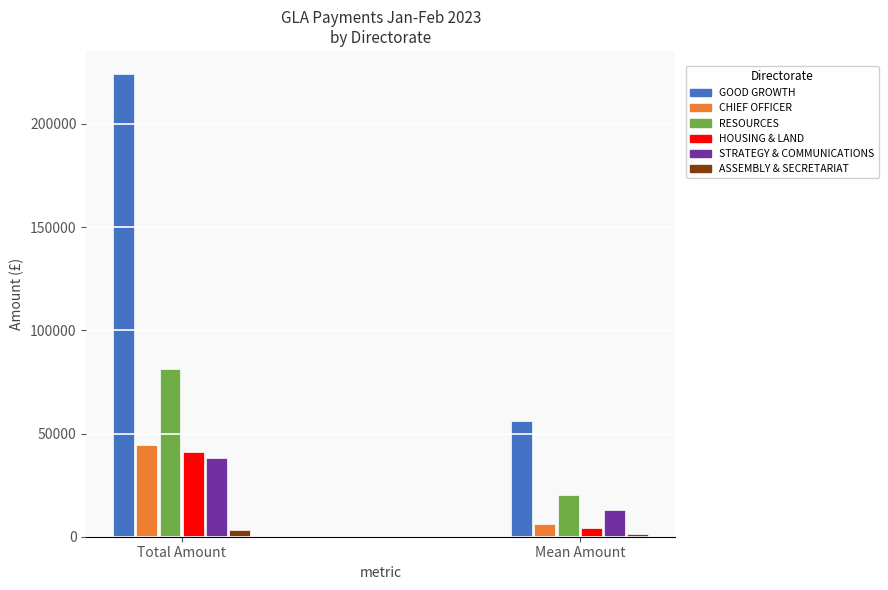

At which label does ASSEMBLY & SECRETARIAT first exceed 3326?

Total Amount